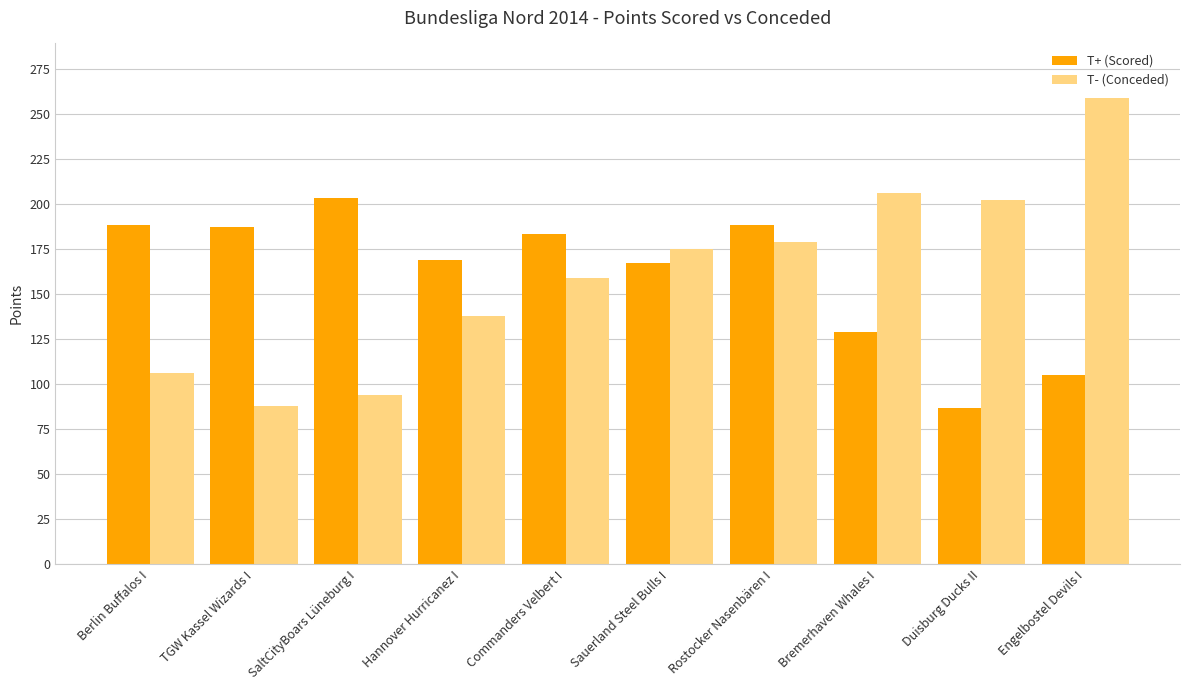

What is the label of the 10th bar from the left?

Engelbostel Devils I